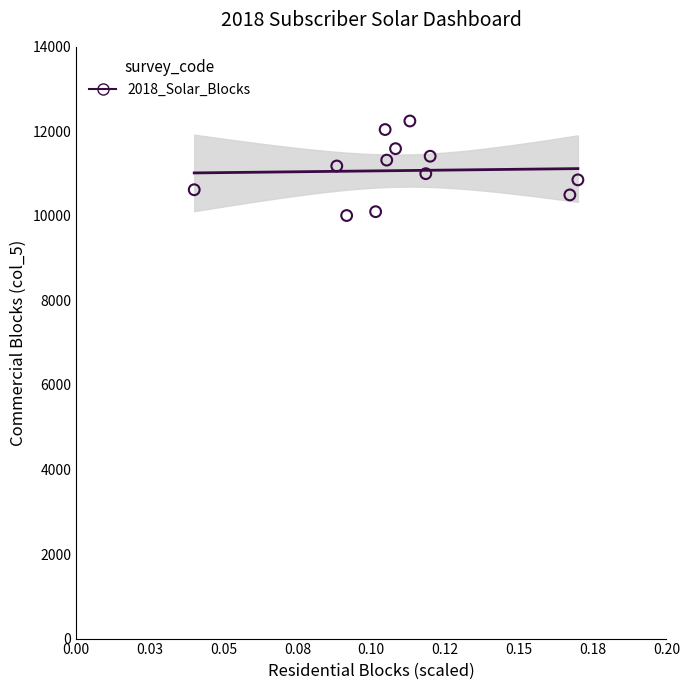

What is the range of Y values (max minus min)?

2236.2